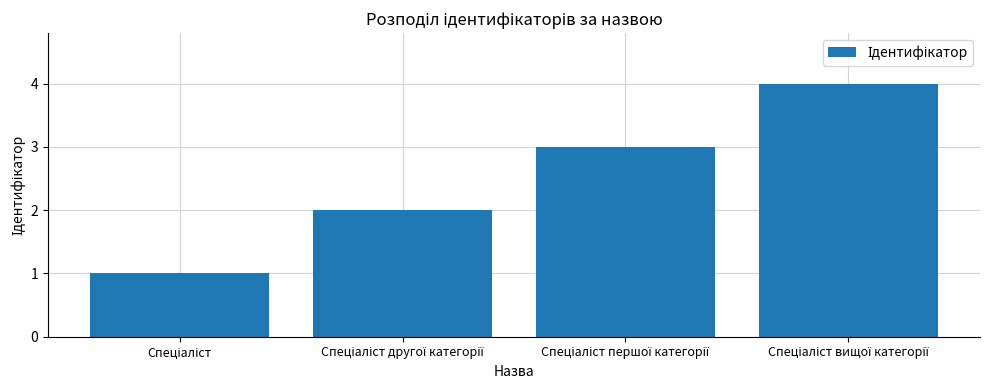

What is the difference between the maximum and minimum values?

3